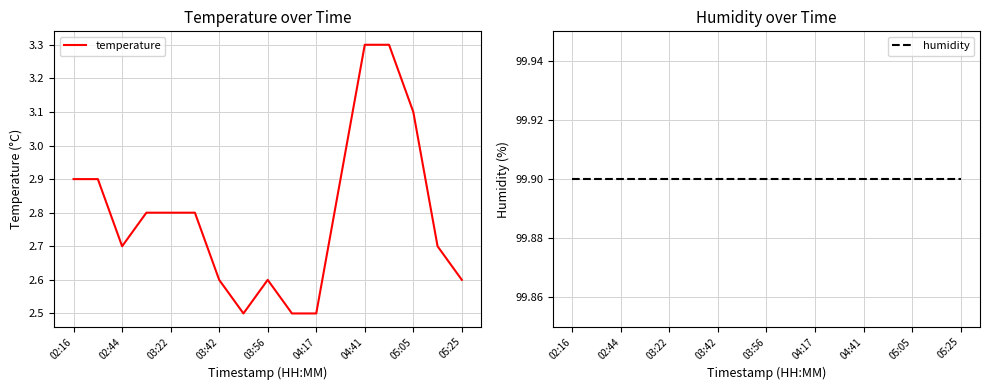

Reading left to right, list all the values displayed in this chart.

temperature: 2.9	2.9	2.7	2.8	2.8	2.8	2.6	2.5	2.6	2.5	2.5	2.9	3.3	3.3	3.1	2.7	2.6
humidity: 99.9	99.9	99.9	99.9	99.9	99.9	99.9	99.9	99.9	99.9	99.9	99.9	99.9	99.9	99.9	99.9	99.9